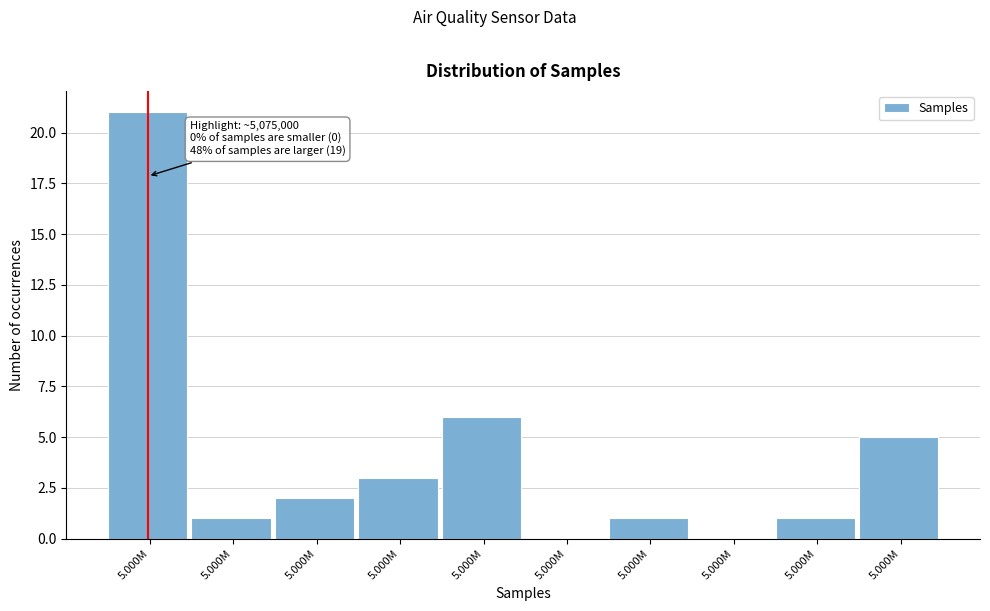

How many categories are shown in the chart?

10